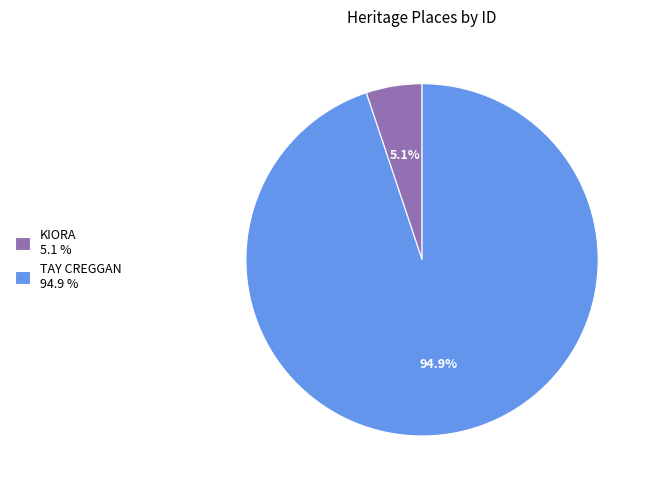

Is KIORA the majority of the pie?

No